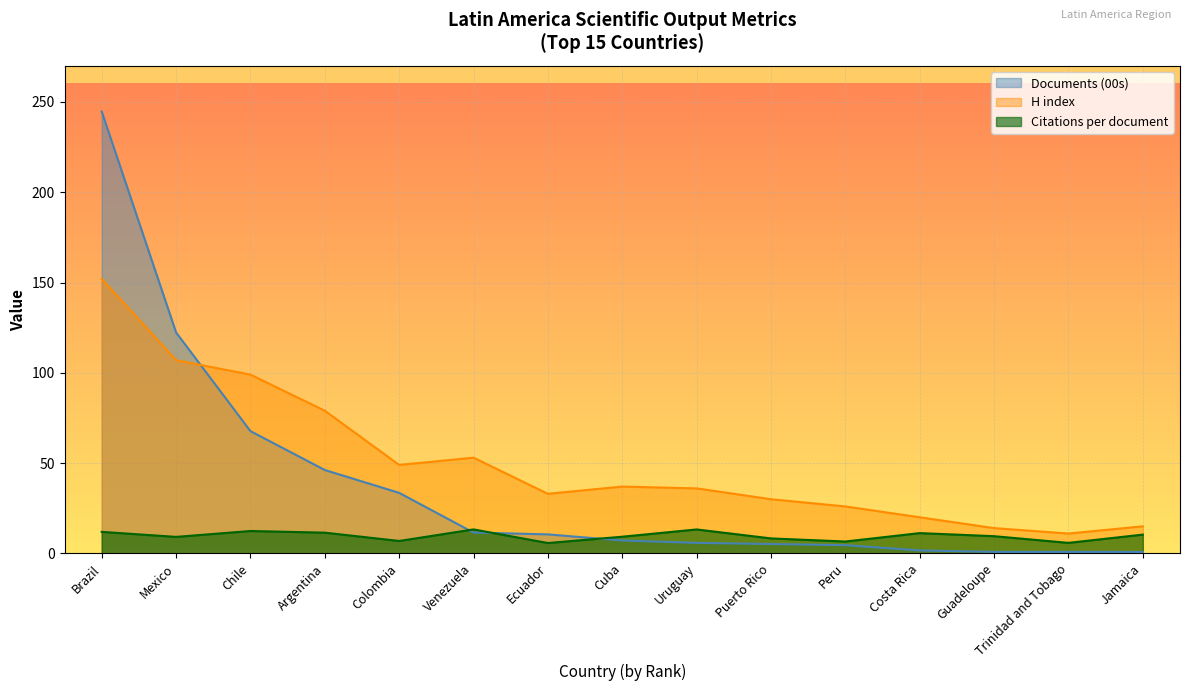

The value of Citations per document at Cuba is 9.2. True or false?

True